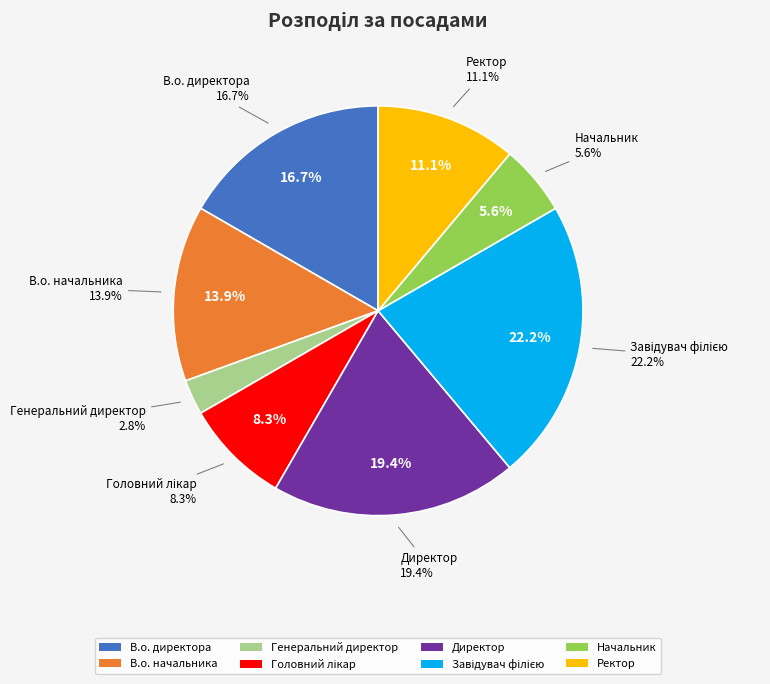

Which category has the biggest portion of the pie?

Завідувач філією